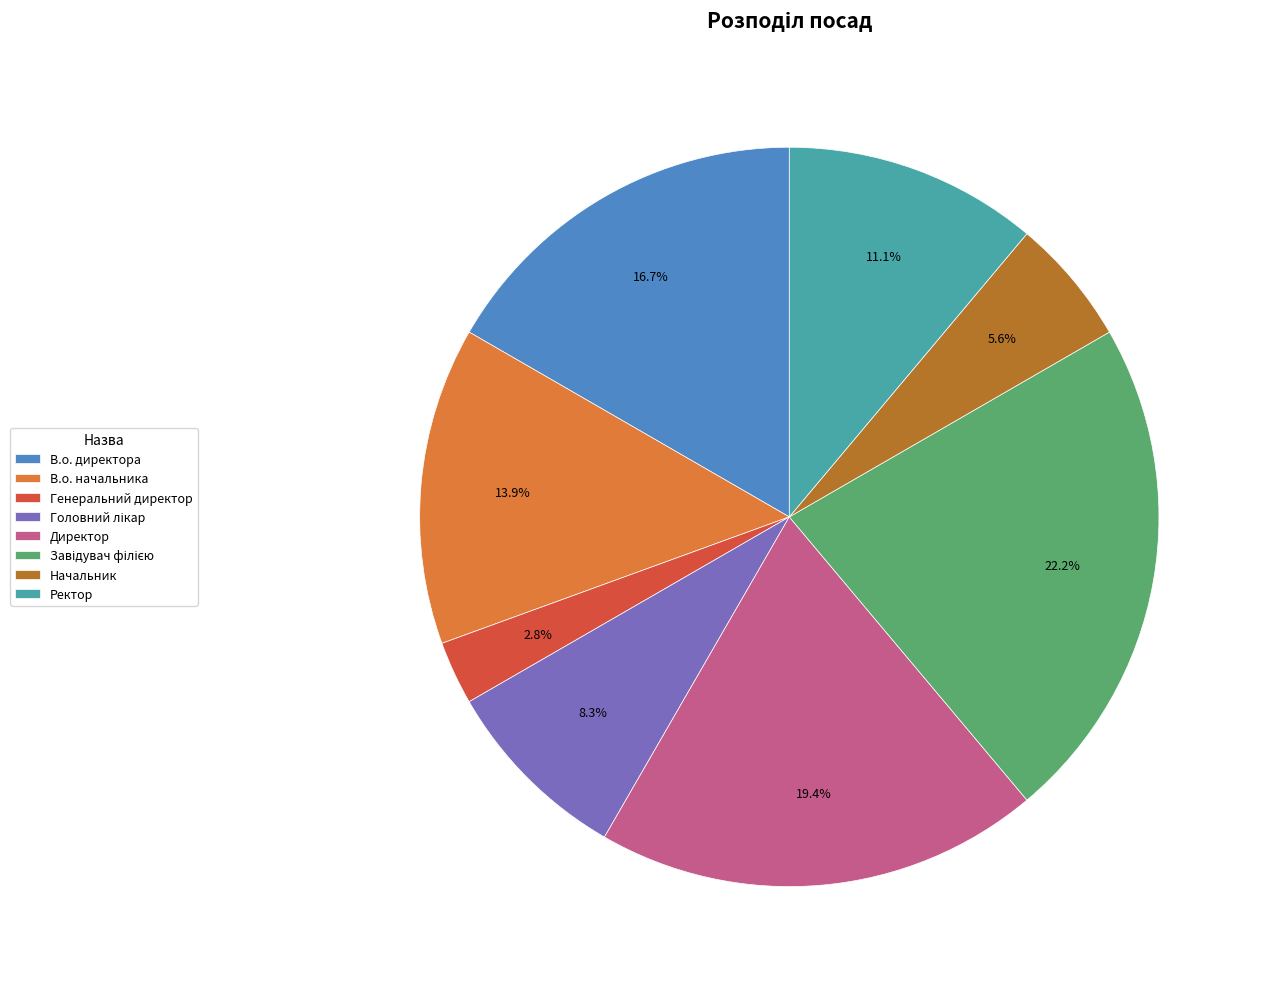

Count the number of slices in the pie.

8